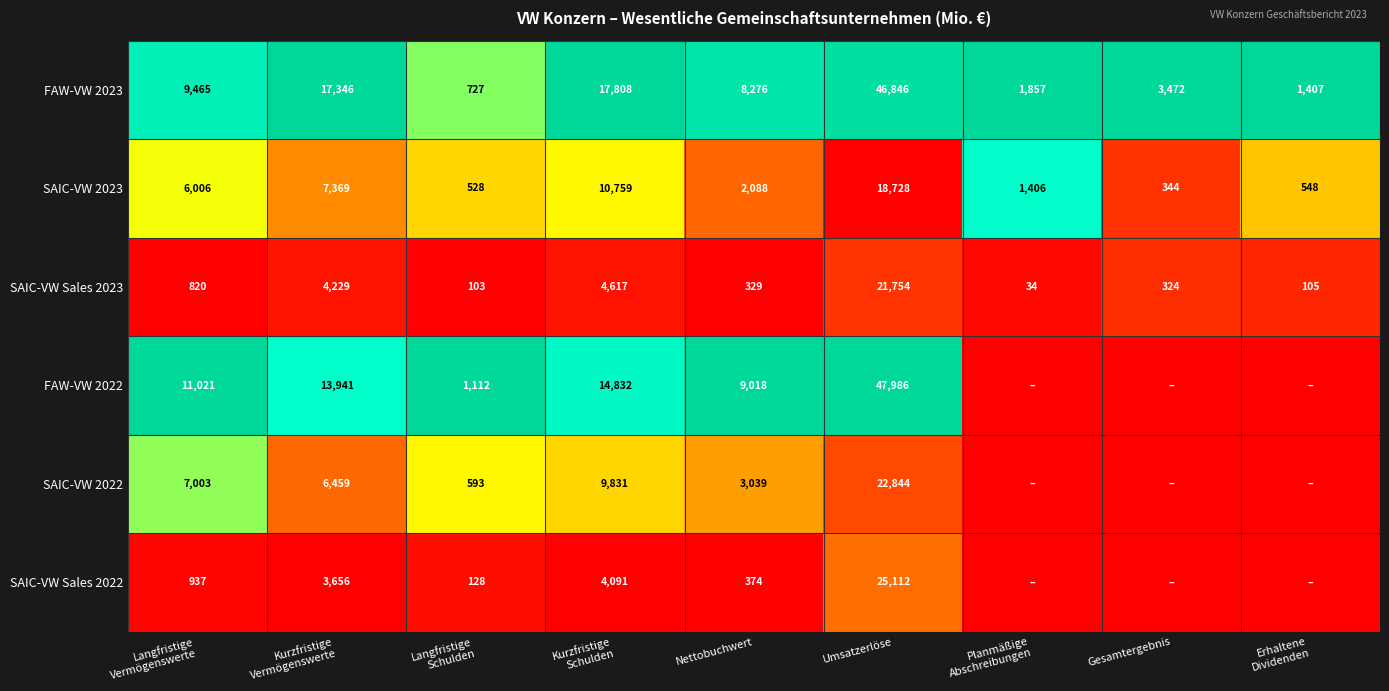

Is it true that SAIC-VW Sales 2023 equals 324 at Gesamtergebnis?

True